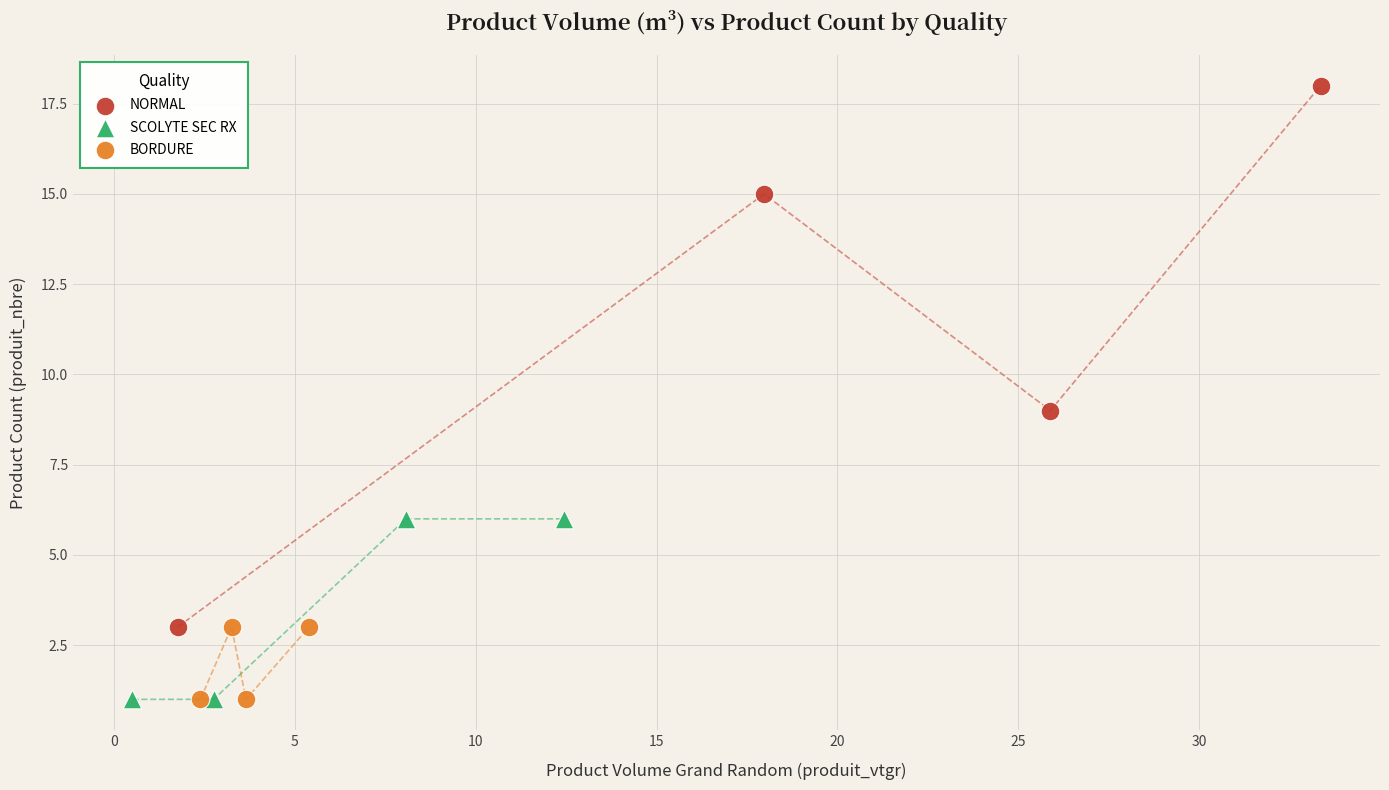

Which series has the largest Y range (max minus min)?

NORMAL